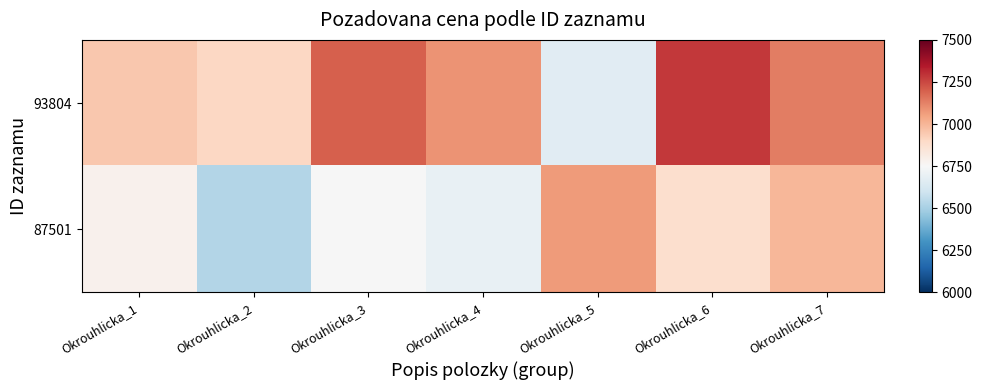

At which category is the sum across all series the highest?

Okrouhlicka_6